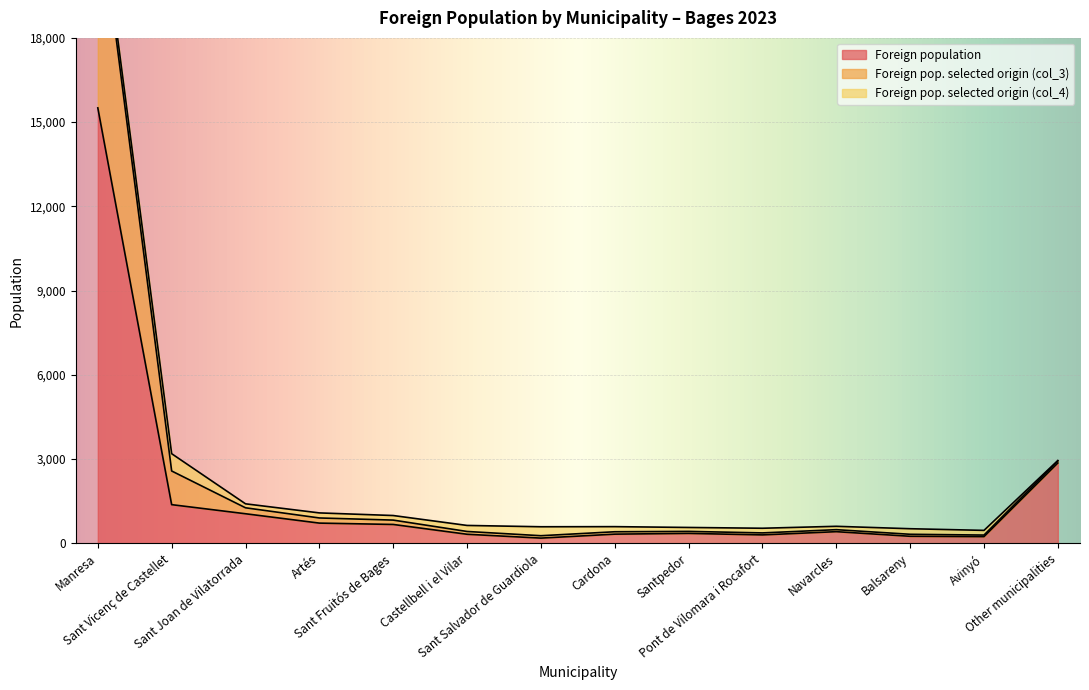

What is the maximum value for Foreign population?

15508